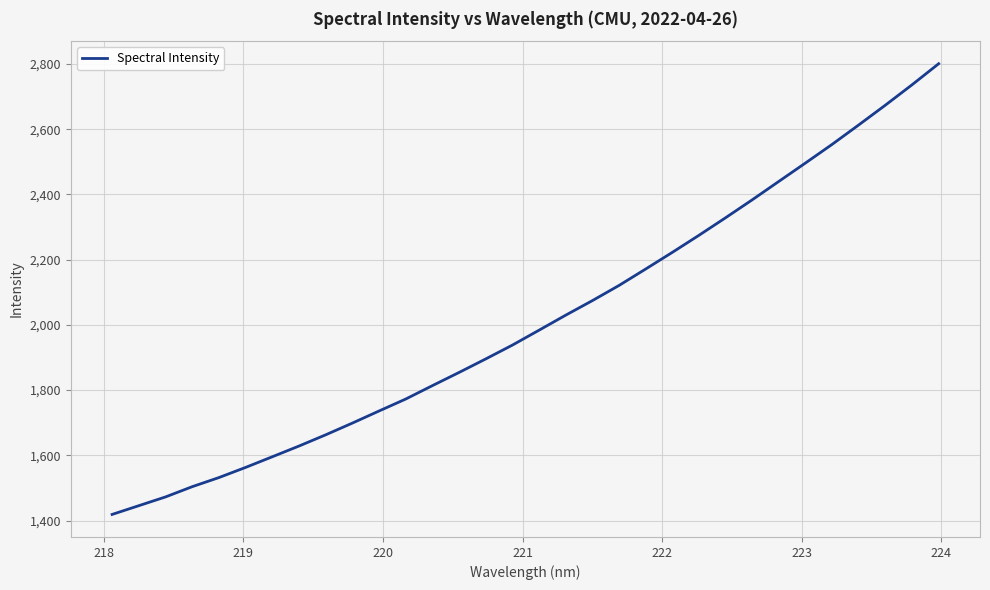

What is the difference between the maximum and minimum values?

1382.0